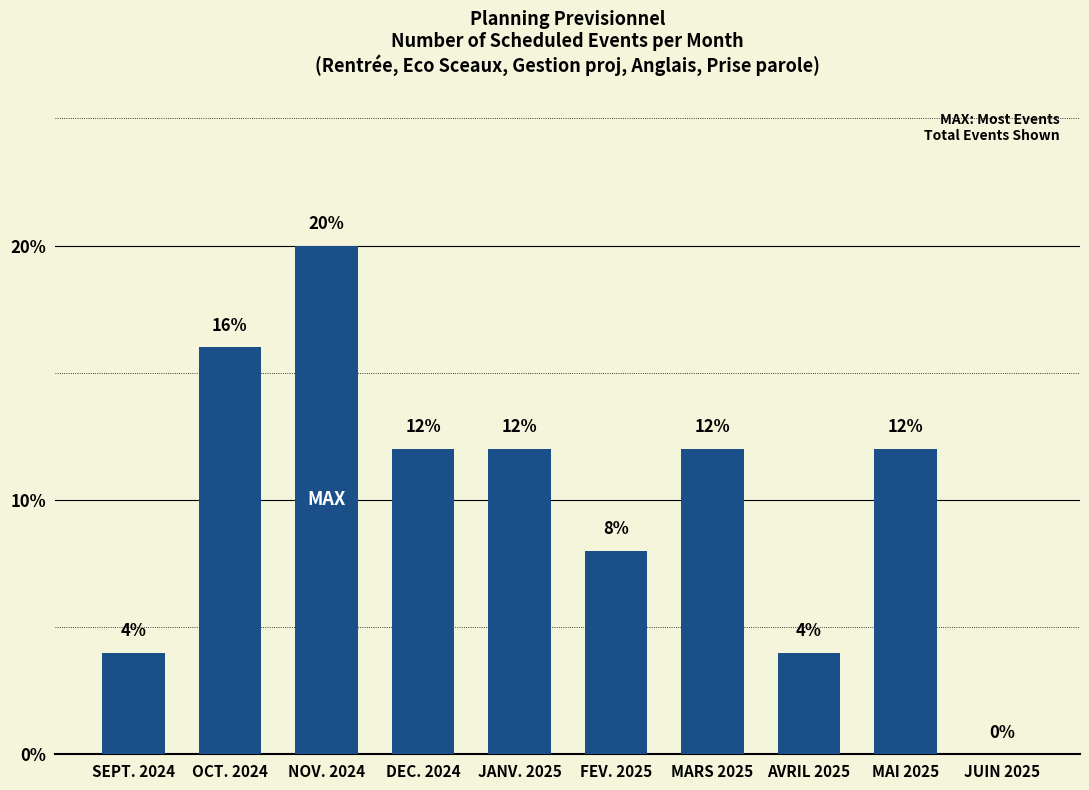

What is the maximum value shown in the chart?

20